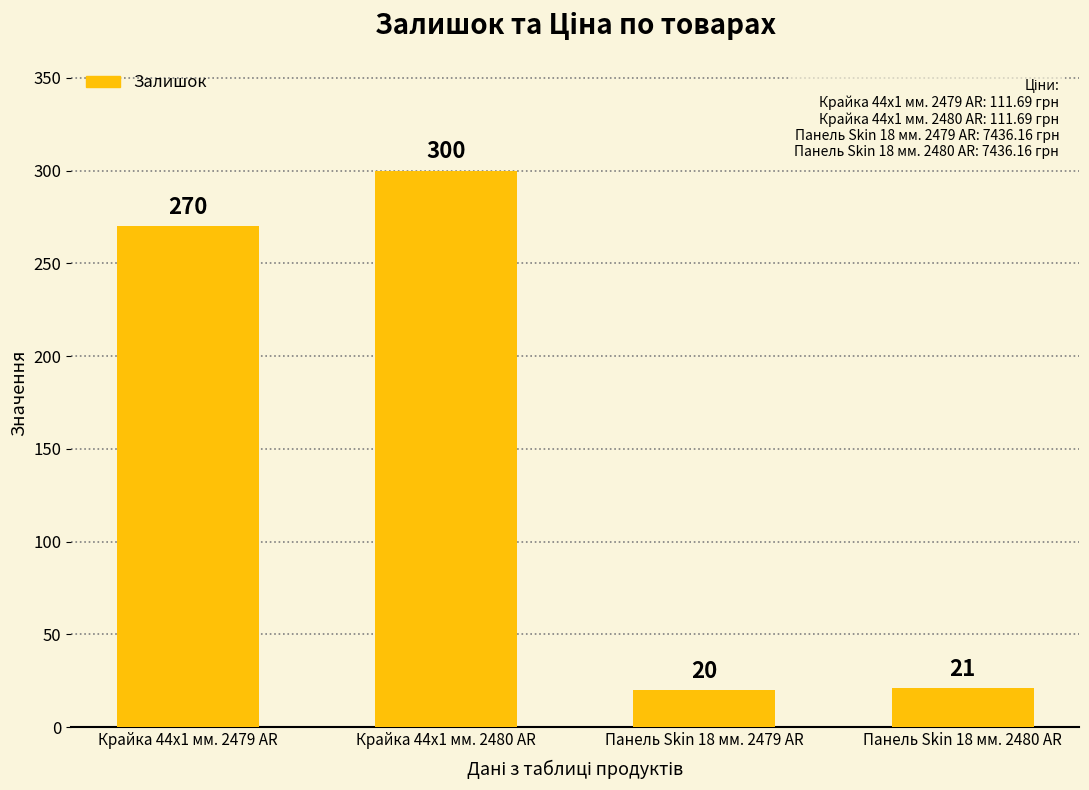

Which category has the highest value across all series?

Крайка 44x1 мм. 2480 AR